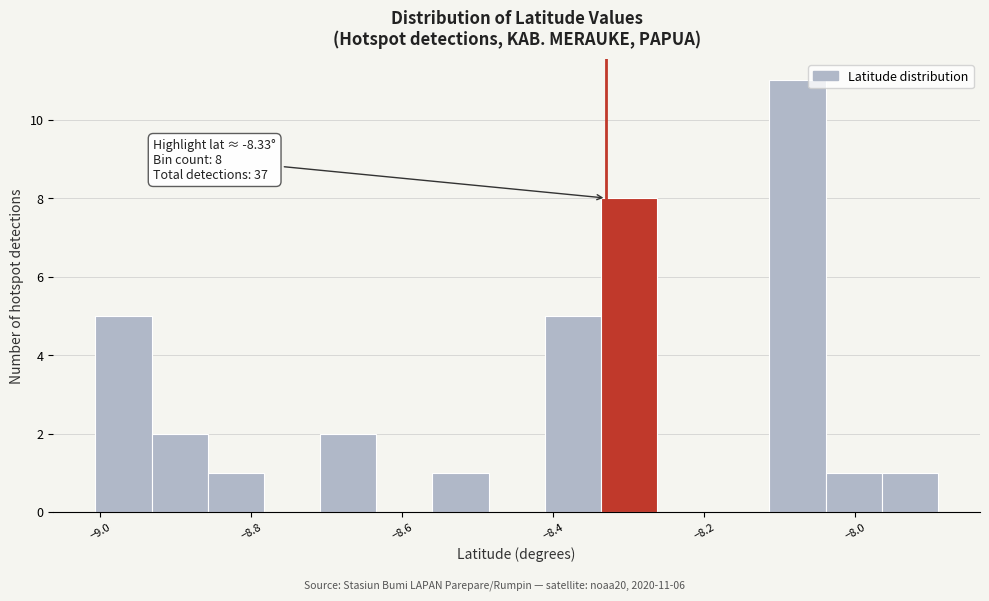

Around what value on the x-axis is the tallest bar? Give the approximate position of its centre, as read against the axis.

-8.08